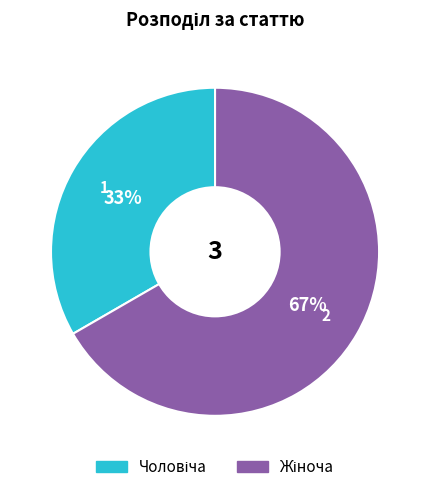

How many segments does this pie chart have?

2